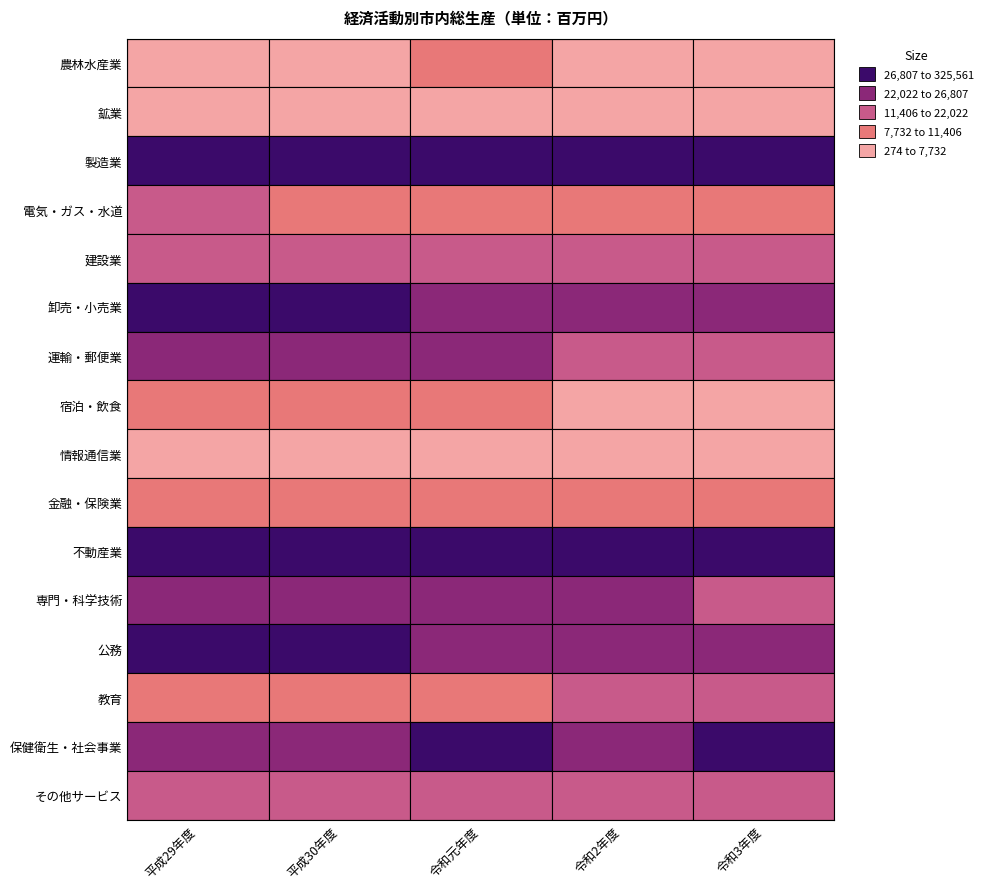

Which series changed the most between 0 and 2?

製造業